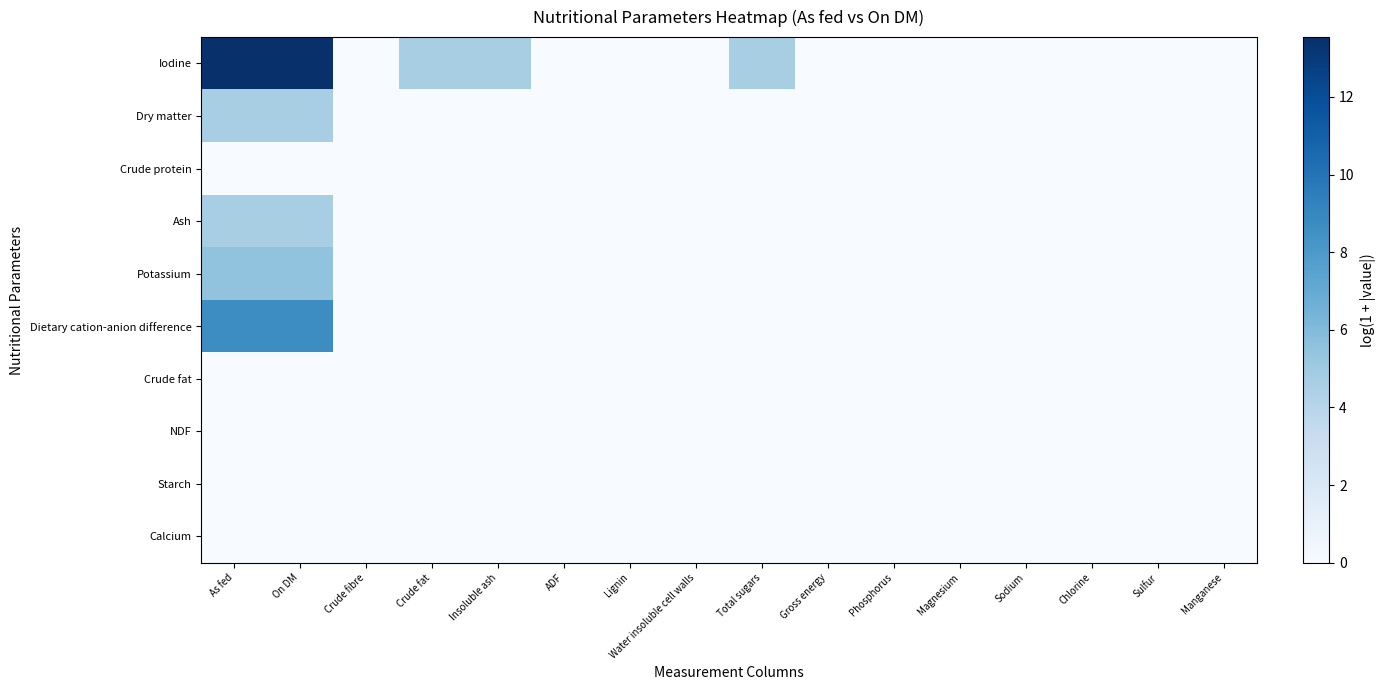

Count the number of categories in the chart.

16